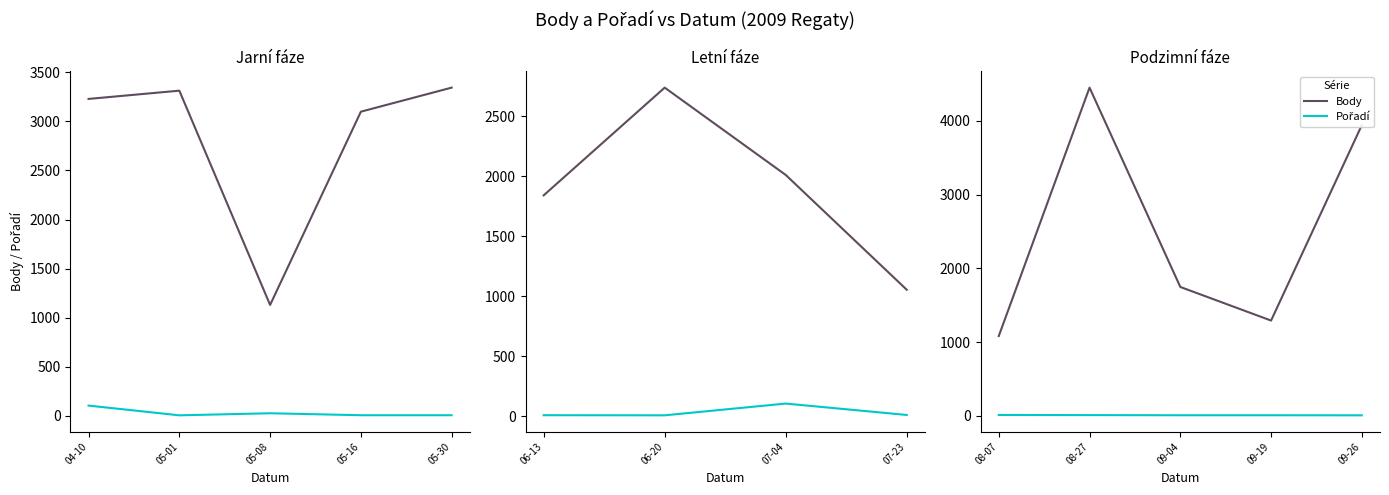

Is the value of Body at 08-27 greater than the value of Pořadí at 08-07?

Yes